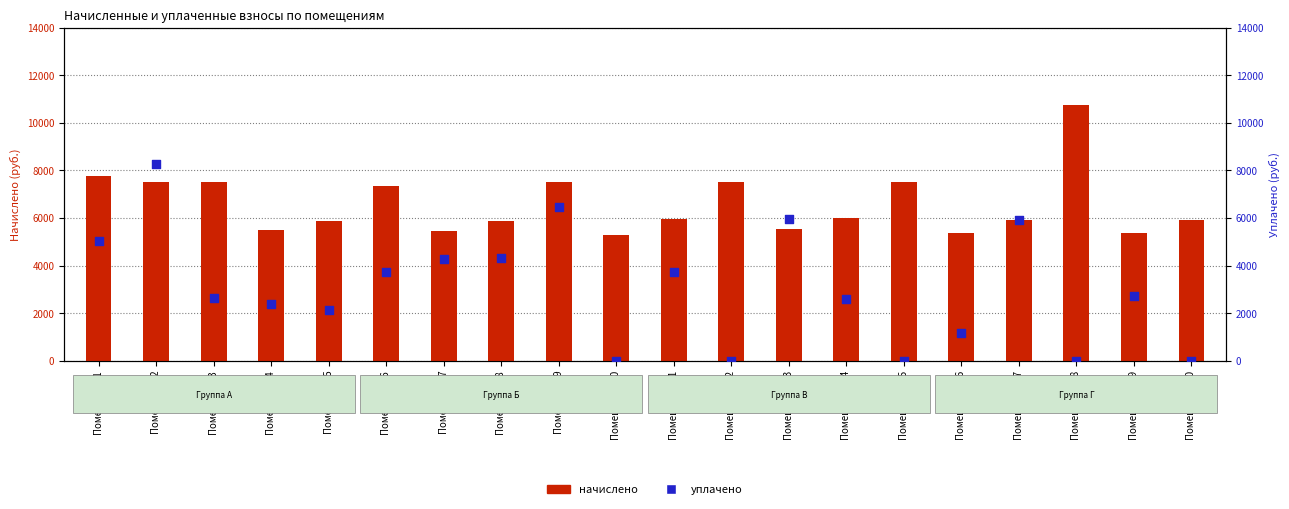

At which category is the sum across all series the highest?

Помещение 2